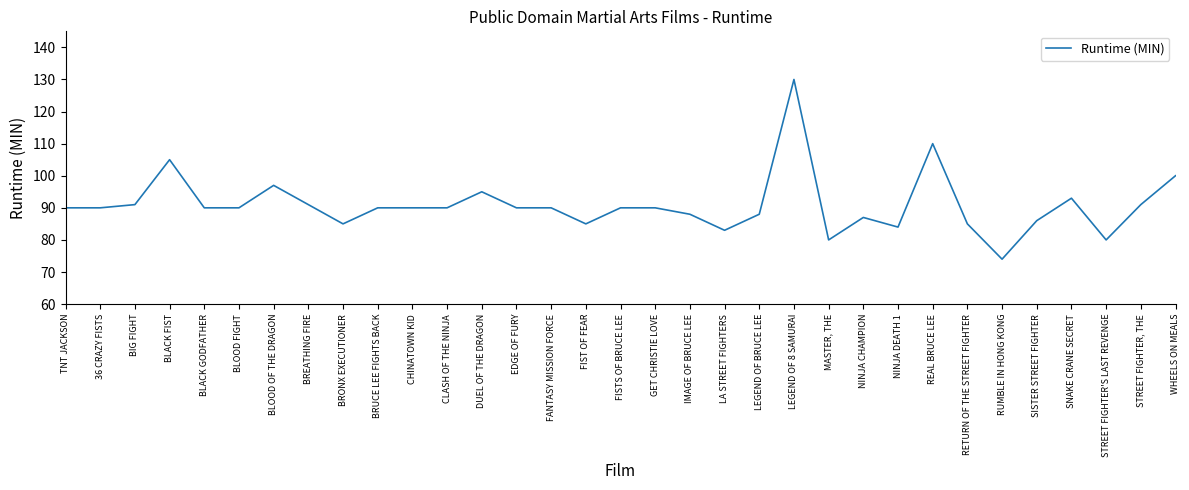

Which label corresponds to the smallest value in the chart?

RUMBLE IN HONG KONG